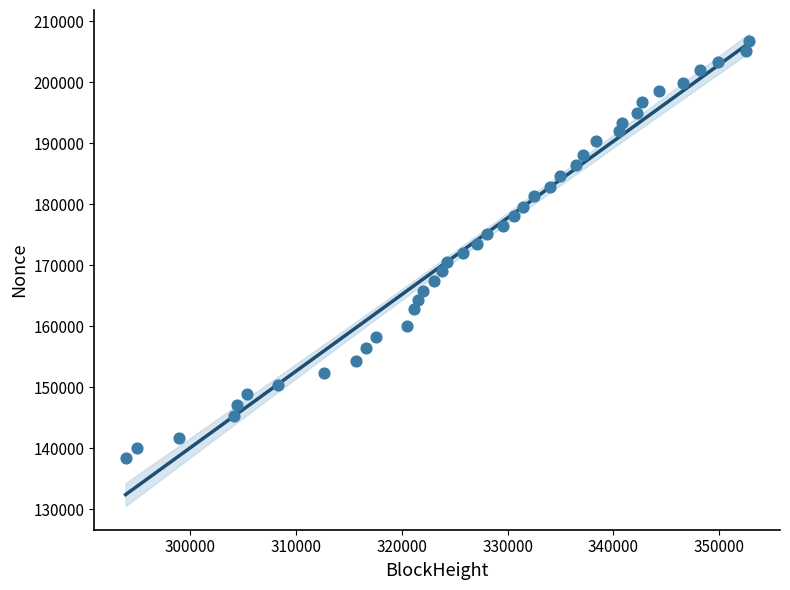

What is the range of Y values (max minus min)?

68447